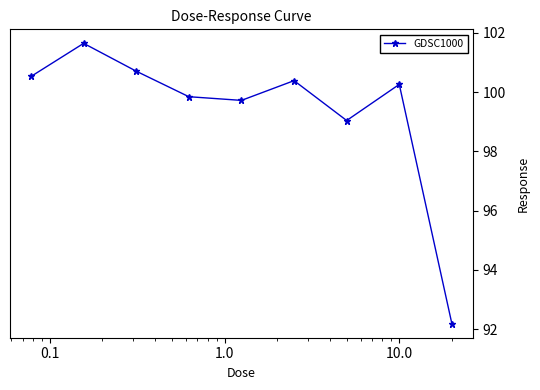

How many points are higher than both their immediate neighbors (excluding endpoints)?

3